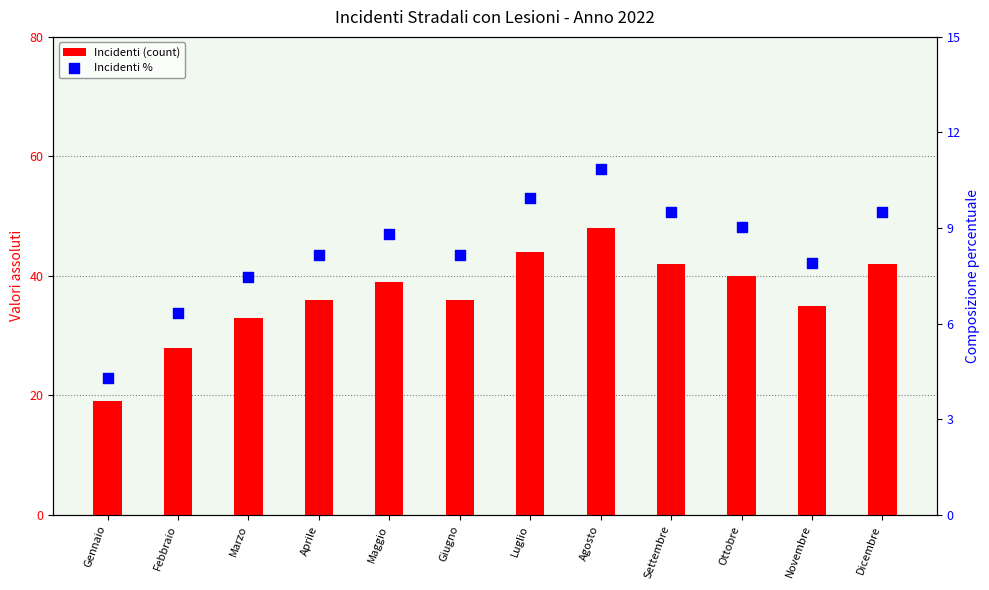

Is the value of Incidenti (count) at Novembre greater than the value of Incidenti % at Marzo?

Yes